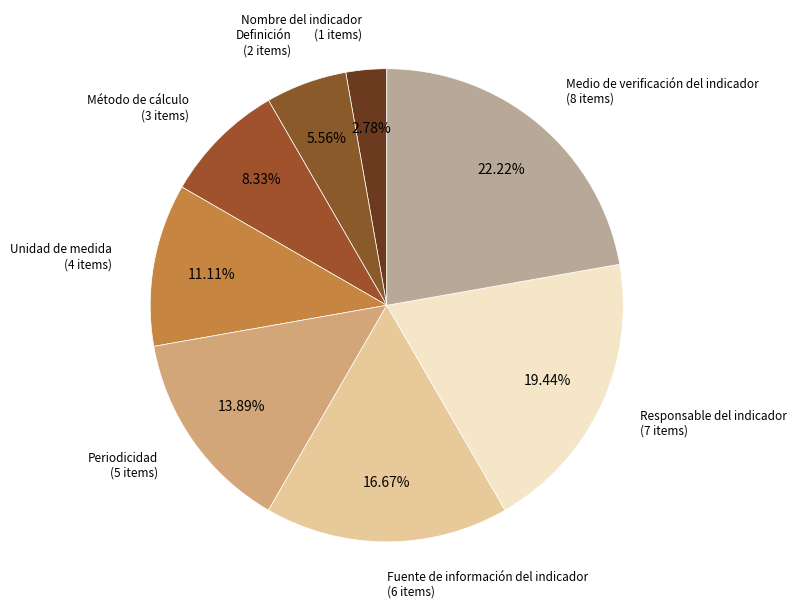

To the nearest percent, what is the difference between the largest and smallest slice percentages?

19%